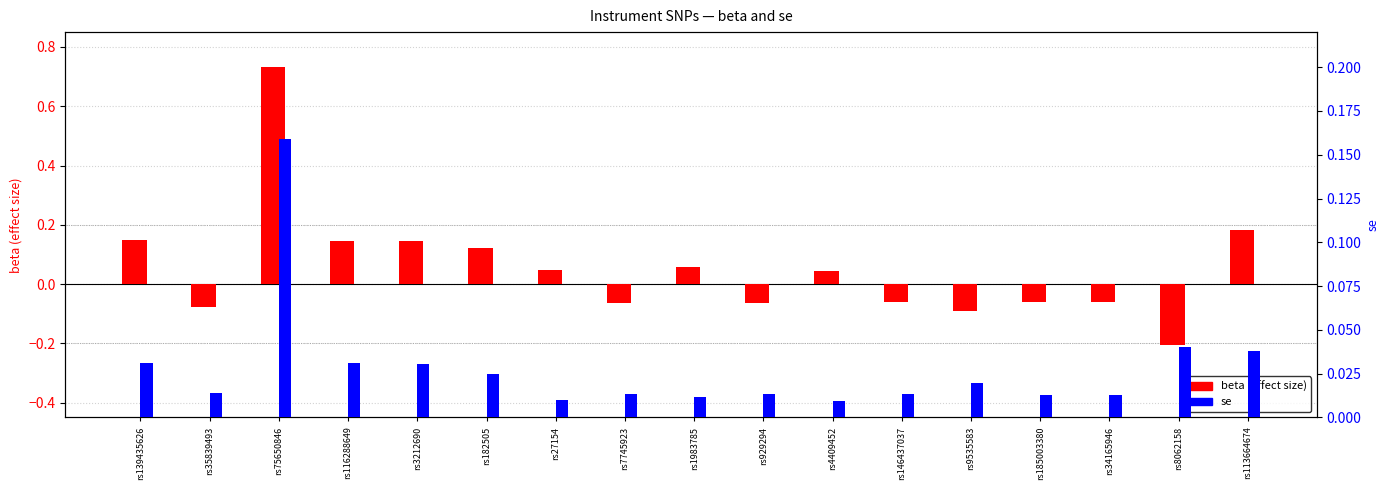

What is the difference between the second highest and minimum values in the beta series?

0.4